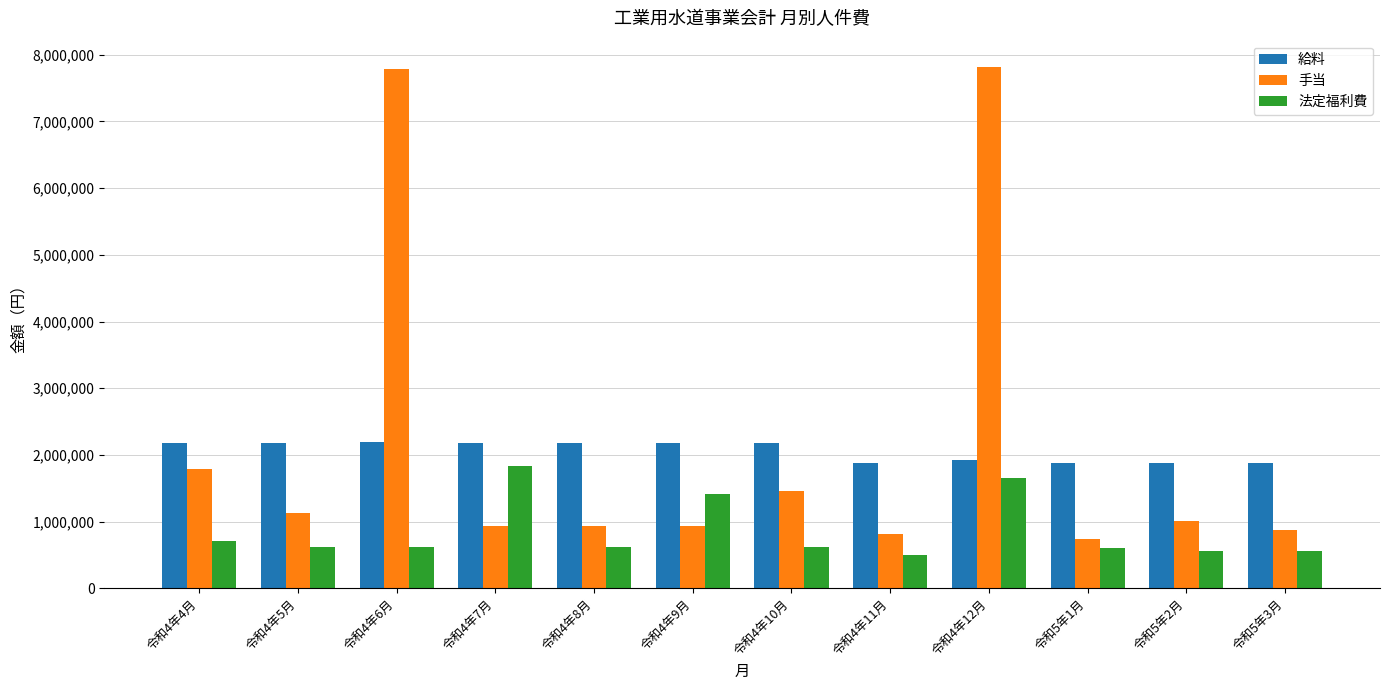

What is the maximum value shown in the chart?

7819948